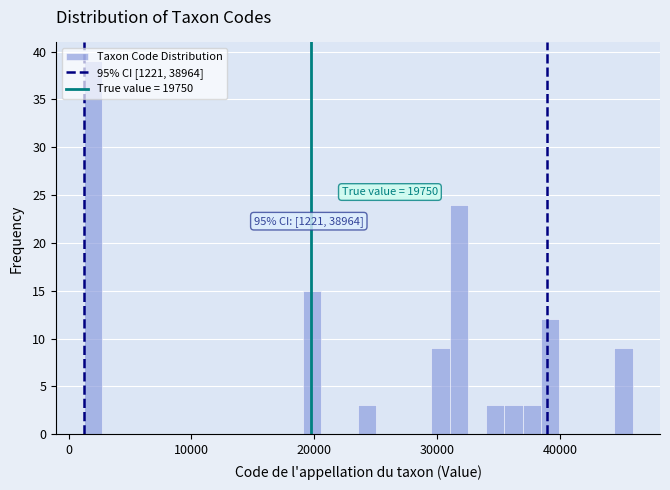

Around what value on the x-axis is the tallest bar? Give the approximate position of its centre, as read against the axis.

2000